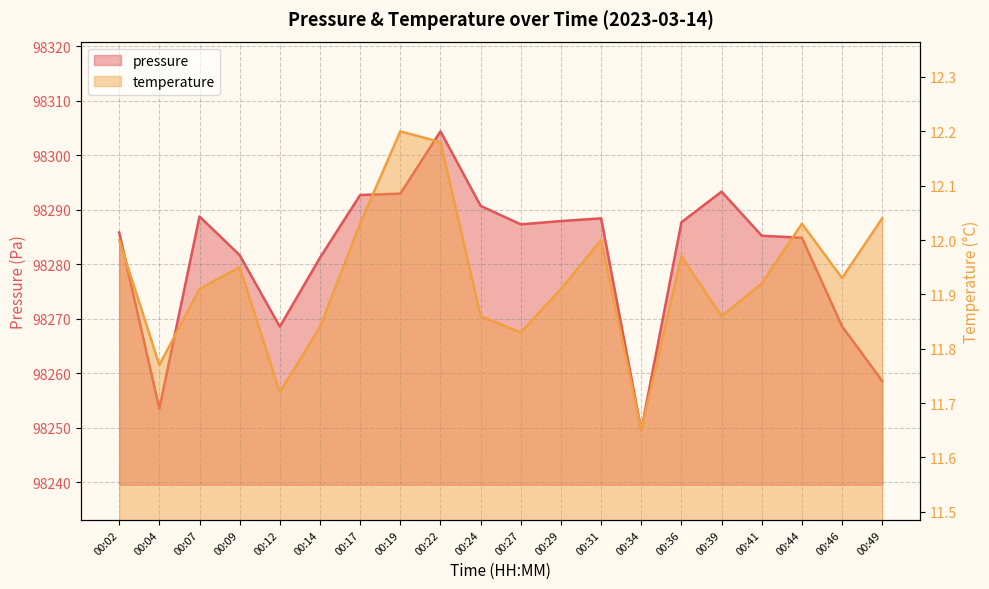

Between 00:12 and 00:39, which series saw the biggest shift?

pressure